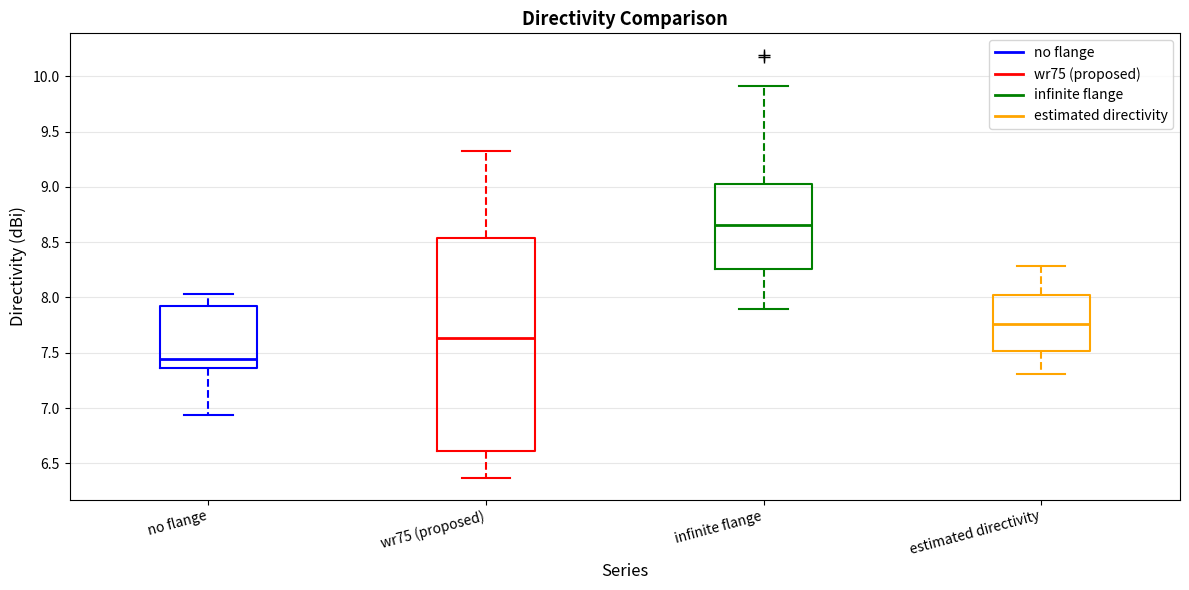

Reading left to right, transcribe this box plot: for each box, give where its median line is, the range the box spans, and where its two whiskers end, as read against the y-axis. The values are not printed on the chart, so give them approximately, as read against the axis.

no flange: median 7.45, box 7.35 to 7.90, whiskers 6.95 to 8.05
wr75 (proposed): median 7.65, box 6.60 to 8.55, whiskers 6.35 to 9.30
infinite flange: median 8.65, box 8.25 to 9.00, whiskers 7.90 to 9.90
estimated directivity: median 7.75, box 7.50 to 8.00, whiskers 7.30 to 8.30